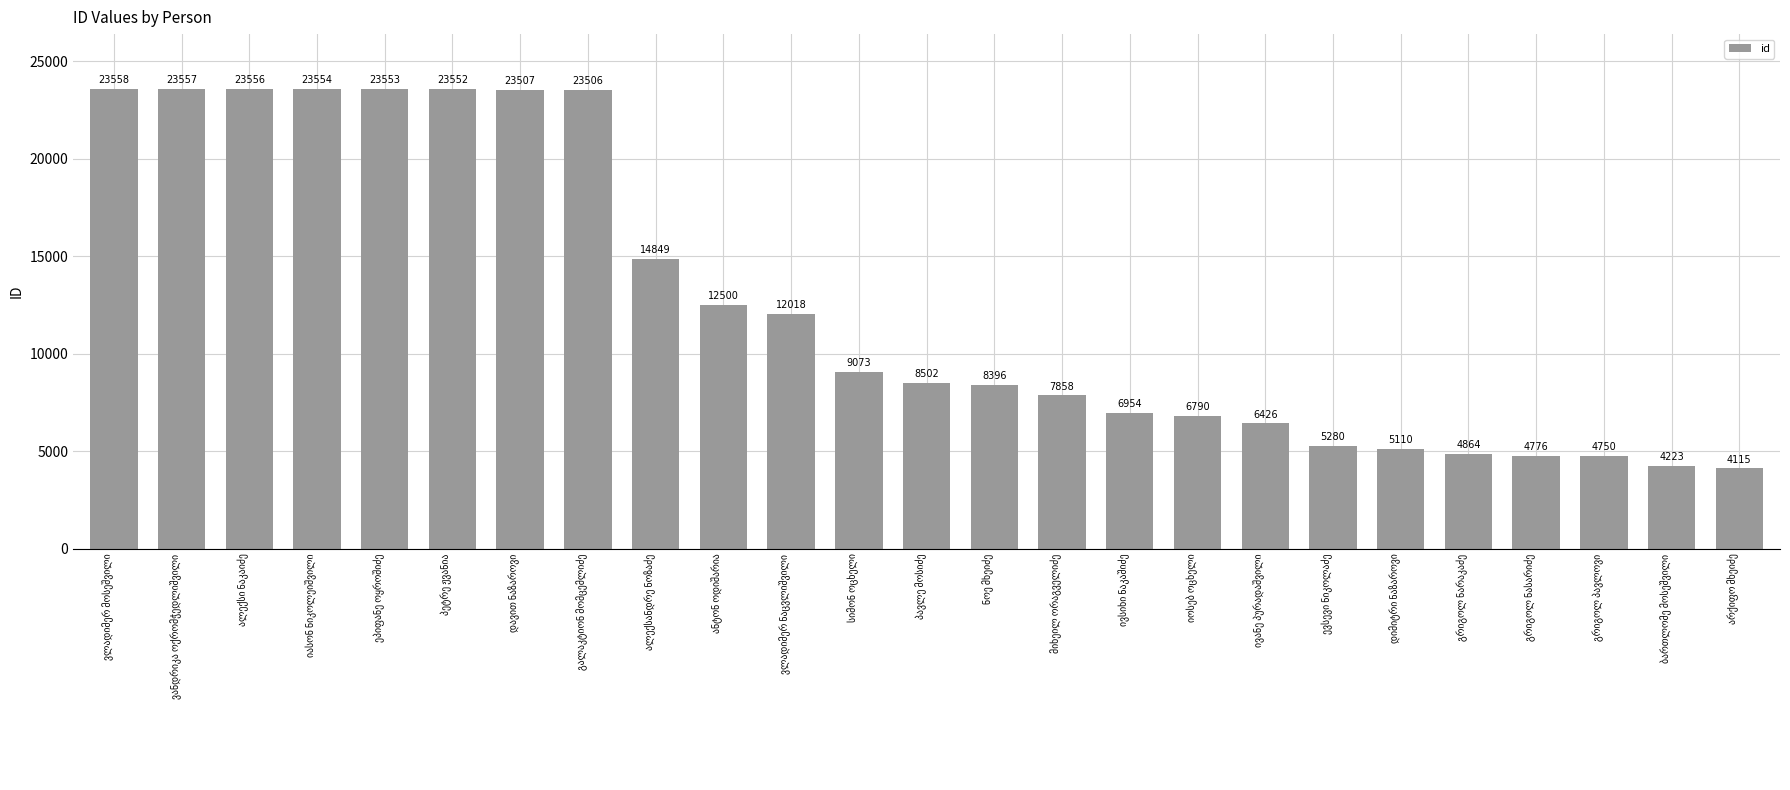

What is the average value?

12593